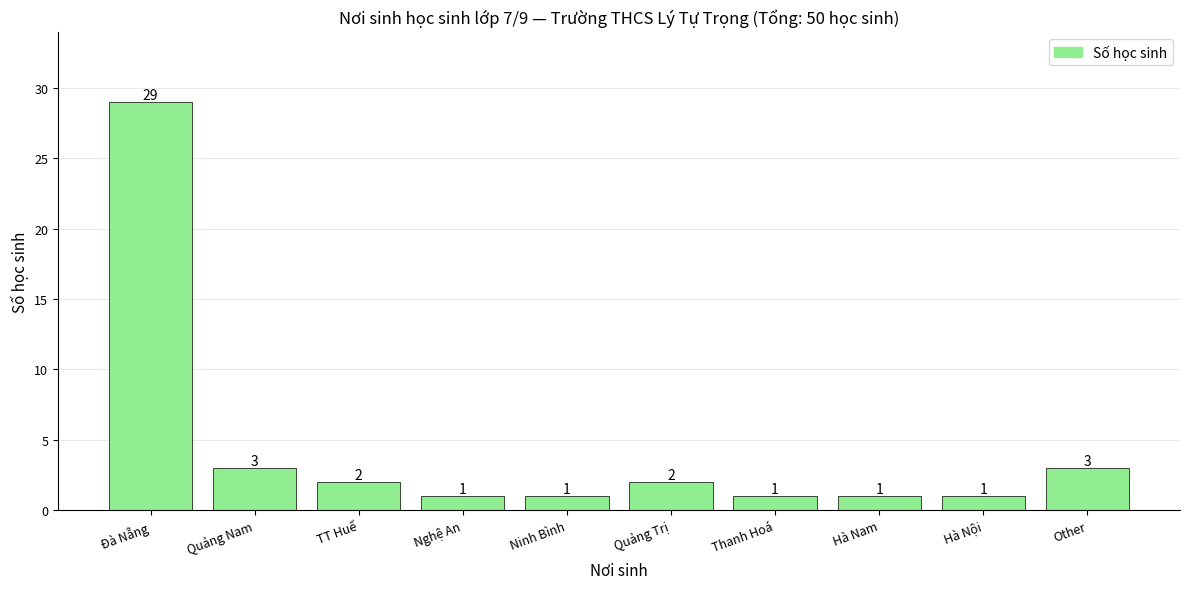

Reading left to right, list all the values displayed in this chart.

Đà Nẵng=29	Quảng Nam=3	TT Huế=2	Nghệ An=1	Ninh Bình=1	Quảng Trị=2	Thanh Hoá=1	Hà Nam=1	Hà Nội=1	Other=3